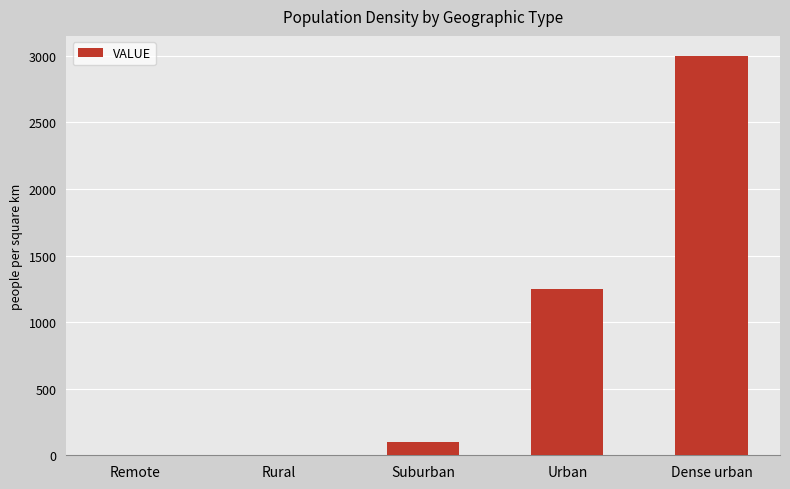

How many series are shown in this chart?

1